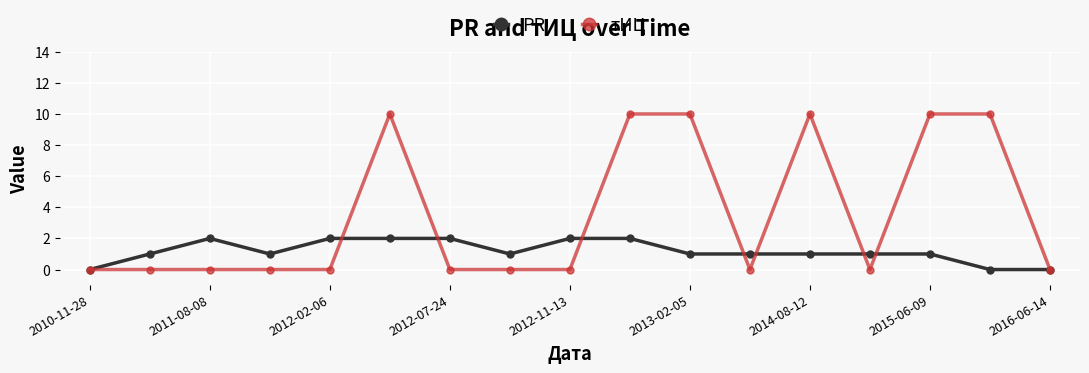

What is the greatest value displayed?

10